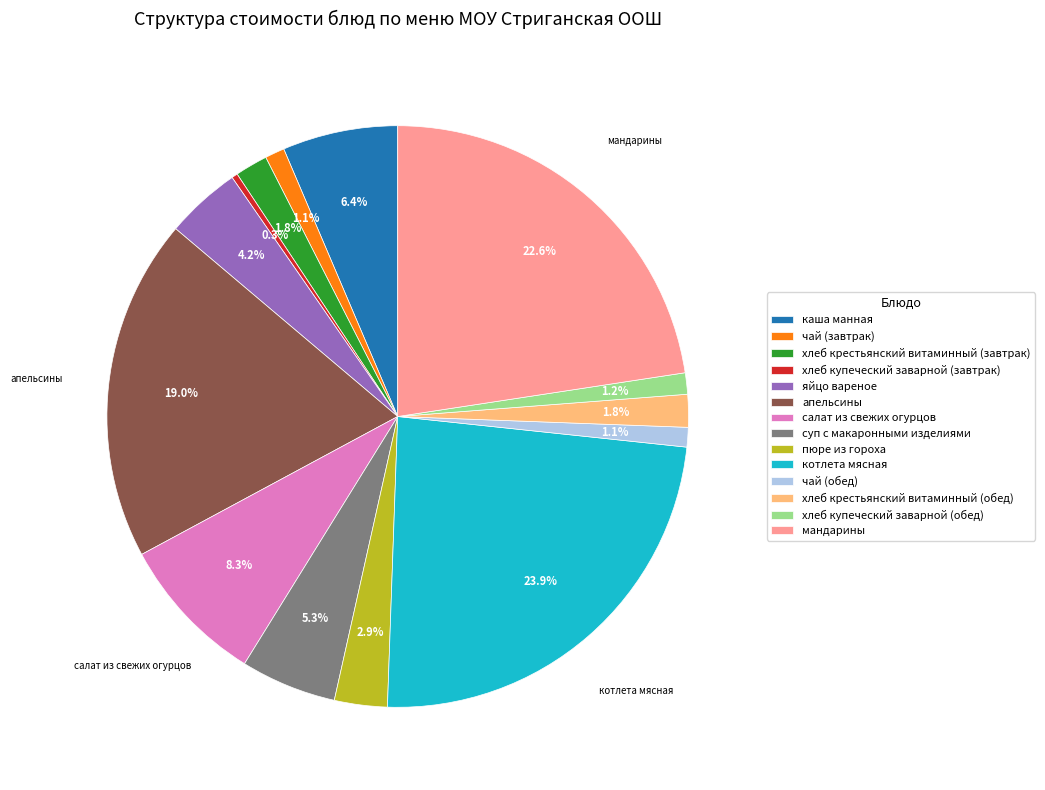

What is the smallest slice in the pie chart?

хлеб купеческий заварной (завтрак)